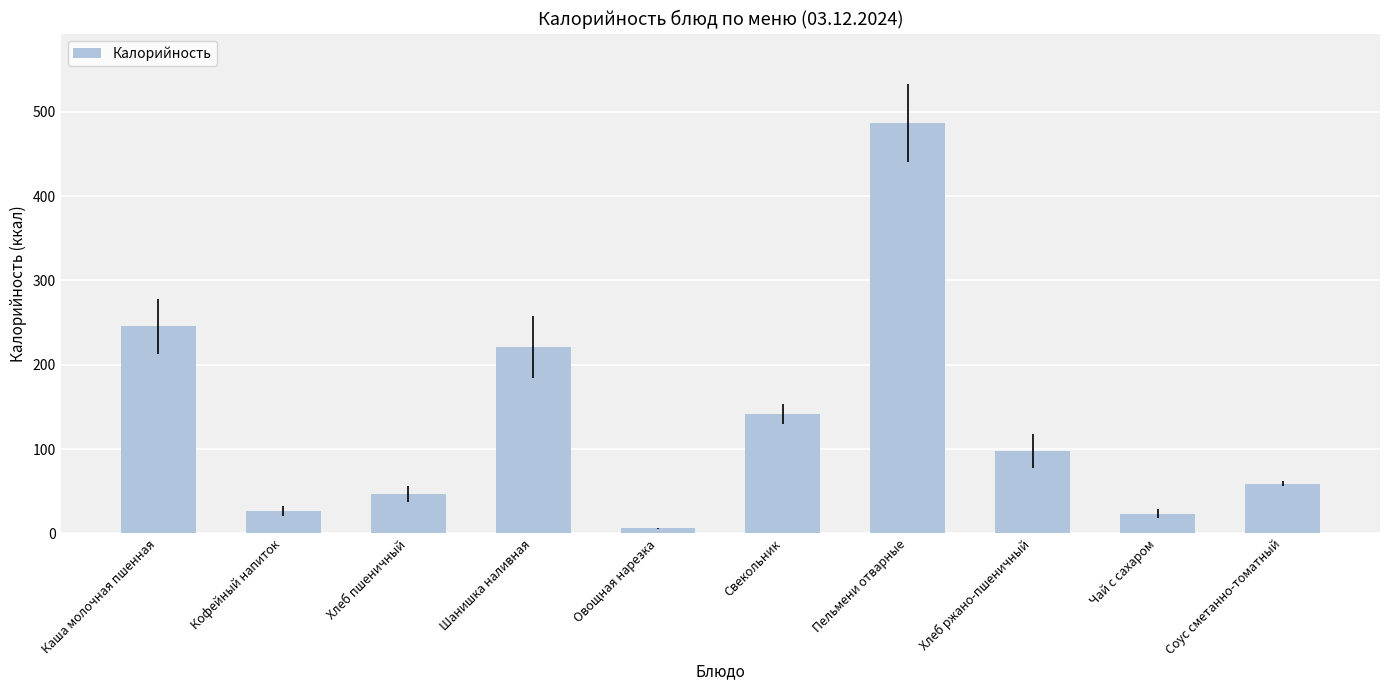

What value does the data have at Соус сметанно-томатный?

59.0